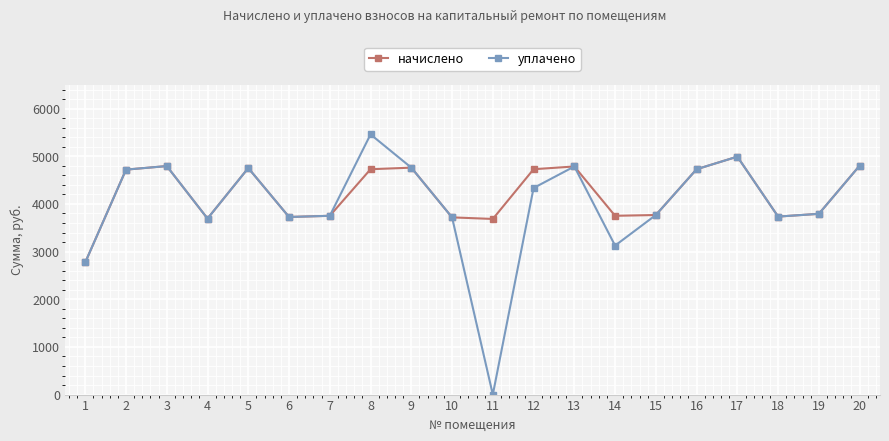

What is the sum of all уплачено values?

80208.8